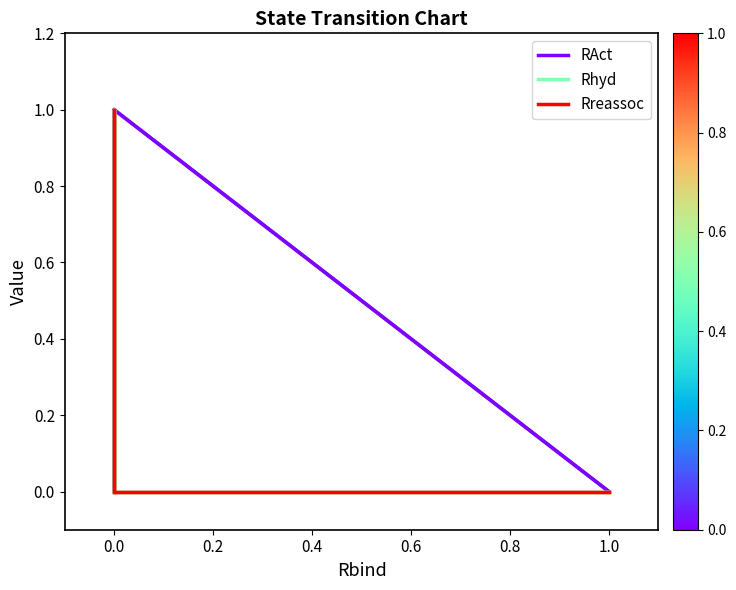

Count the RAct values in the range 0 to 1.

7